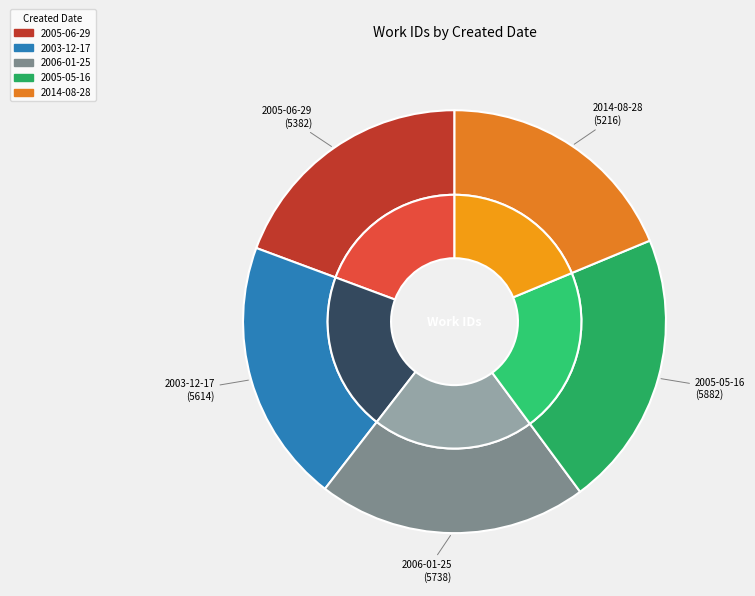

What is the smallest slice in the pie chart?

2014-08-28